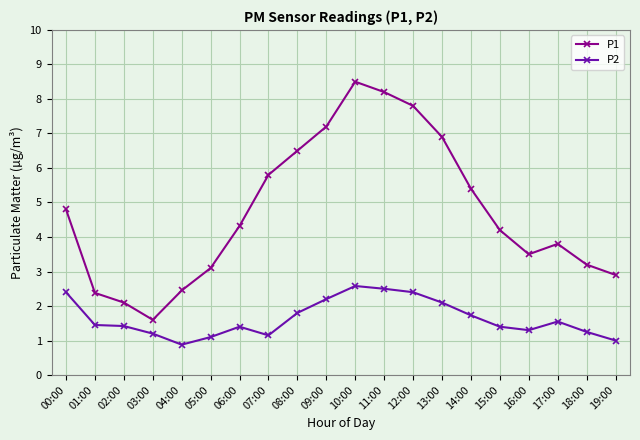

Count the number of categories in the chart.

20